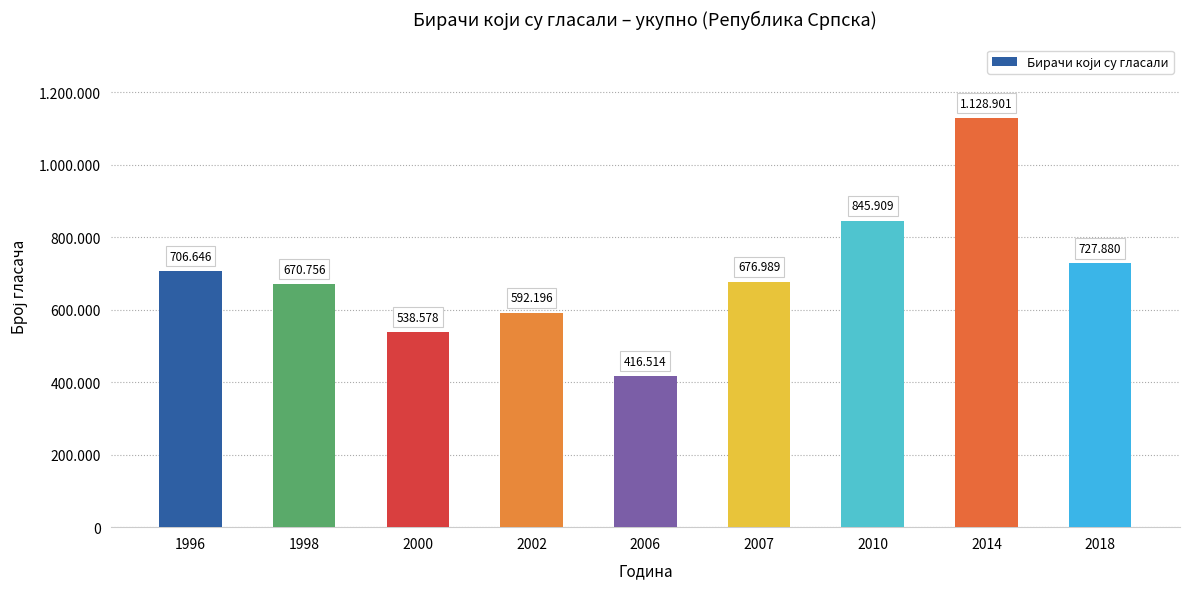

Where is the data nearest to the value 772707?

2018